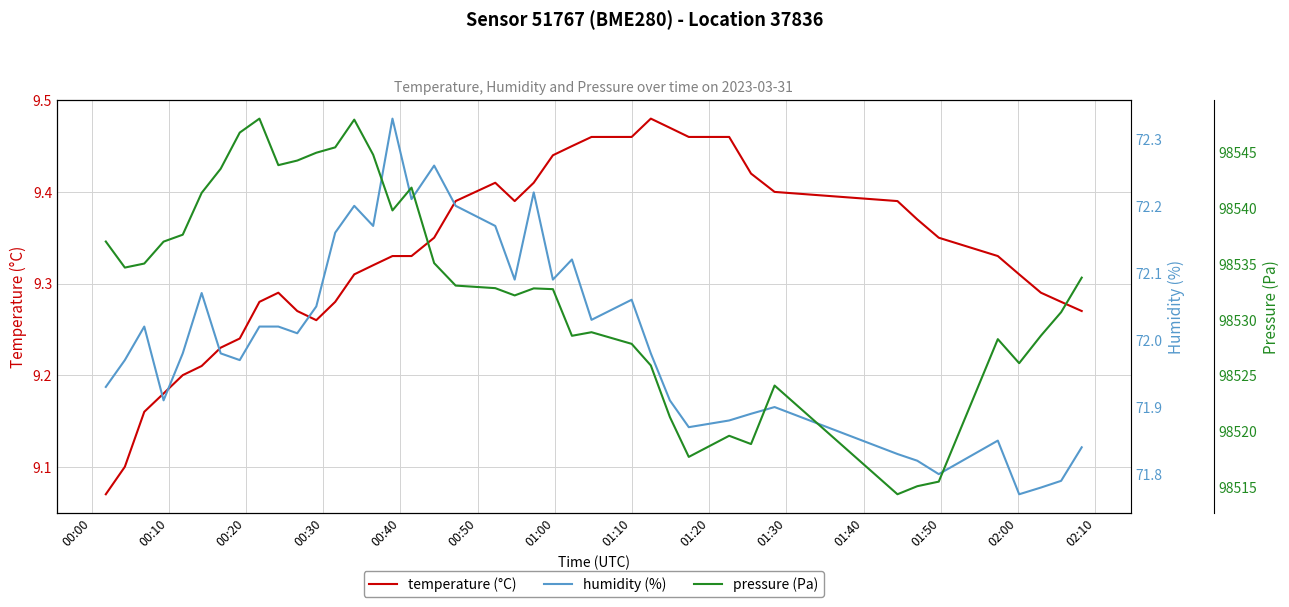

Is the value of temperature (°C) at 18 greater than the value of pressure (Pa) at 39?

No